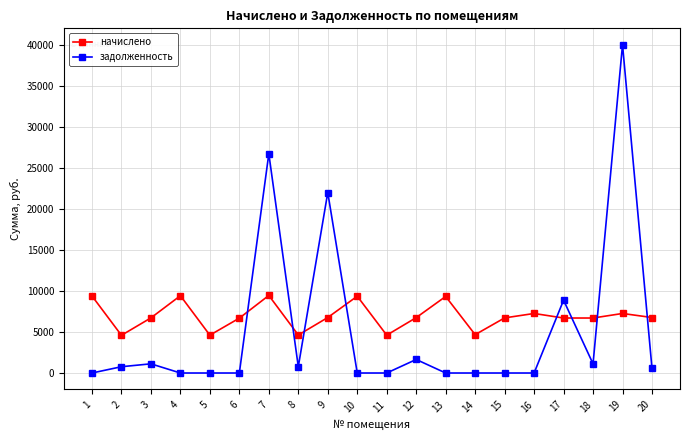

What is the spread (max minus min) of values at 15?

6712.3